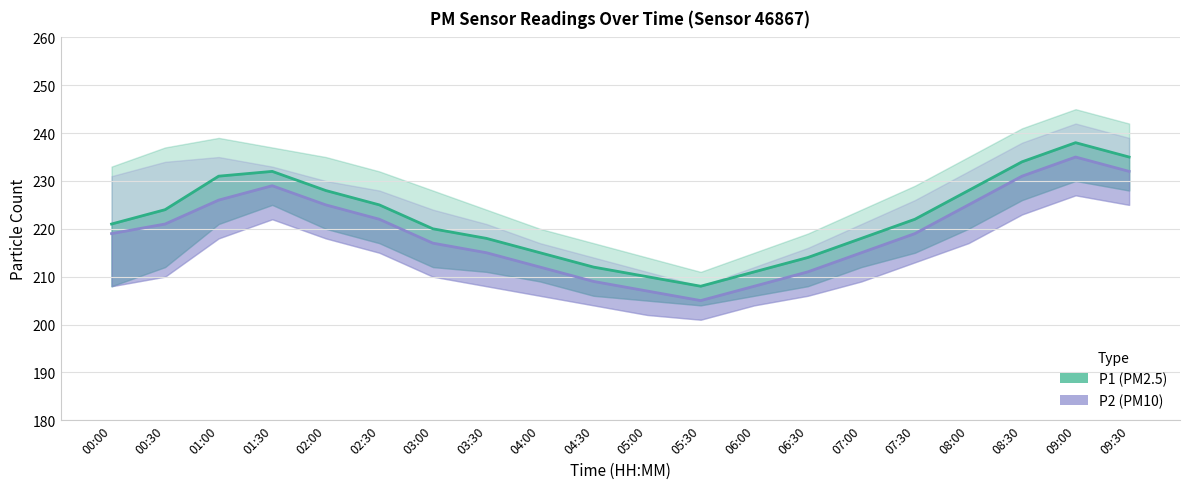

Reading right to left, extract all data points from this chart.

P1: 235	238	234	228	222	218	214	211	208	210	212	215	218	220	225	228	232	231	224	221
P1_upper: 242	245	241	235	229	224	219	215	211	214	217	220	224	228	232	235	237	239	237	233
P1_lower: 228	230	226	220	215	212	208	206	204	205	206	209	211	212	217	220	225	221	212	208
P2: 232	235	231	225	219	215	211	208	205	207	209	212	215	217	222	225	229	226	221	219
P2_upper: 239	242	238	232	226	221	216	212	208	211	214	217	221	224	228	230	233	235	234	231
P2_lower: 225	227	223	217	213	209	206	204	201	202	204	206	208	210	215	218	222	218	210	208